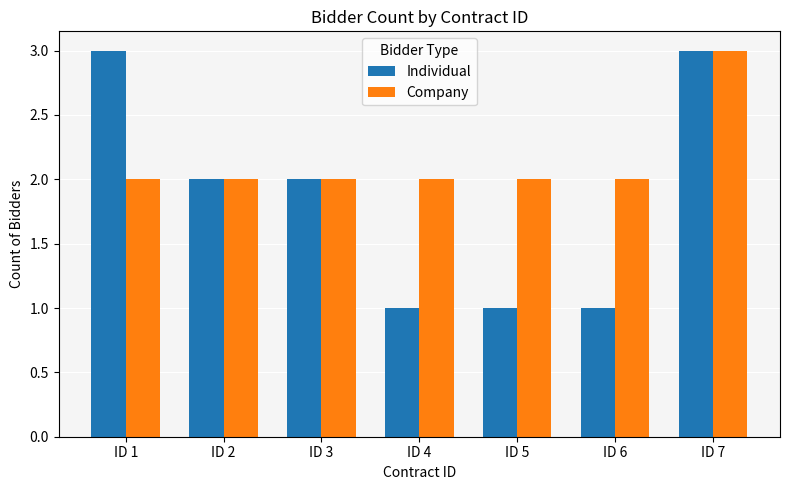

What is the highest value of the Individual series?

3